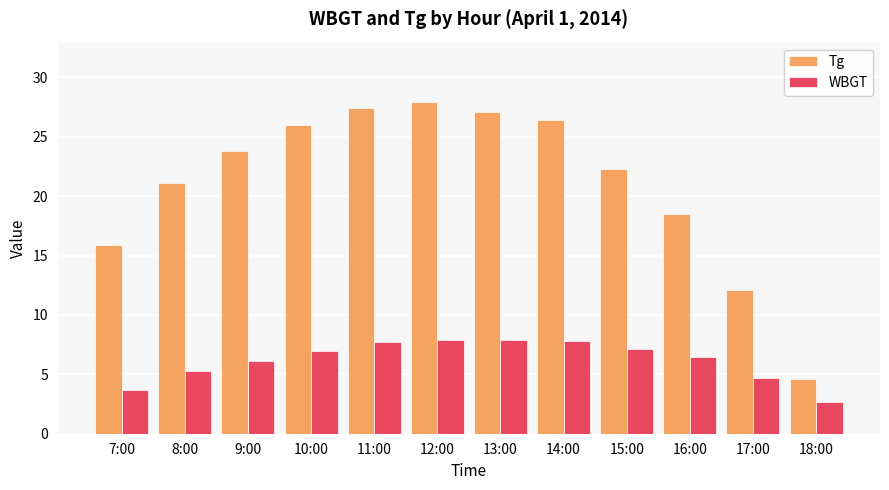

Count the number of data series in this chart.

2